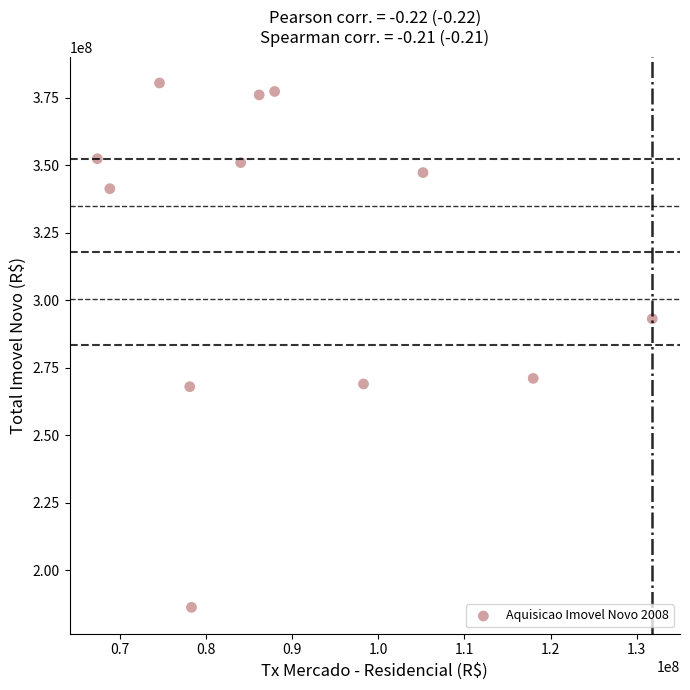

What is the average X value?

89908790